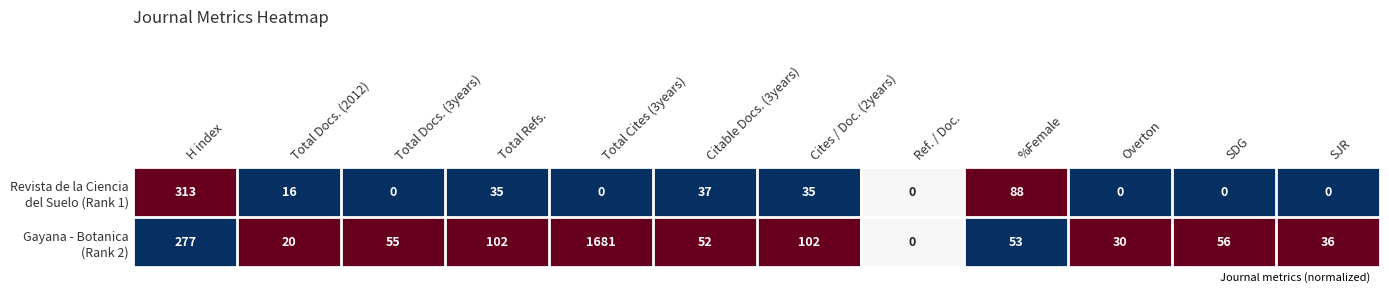

What is the difference between the highest and lowest values at Total Docs. (2012)?

4